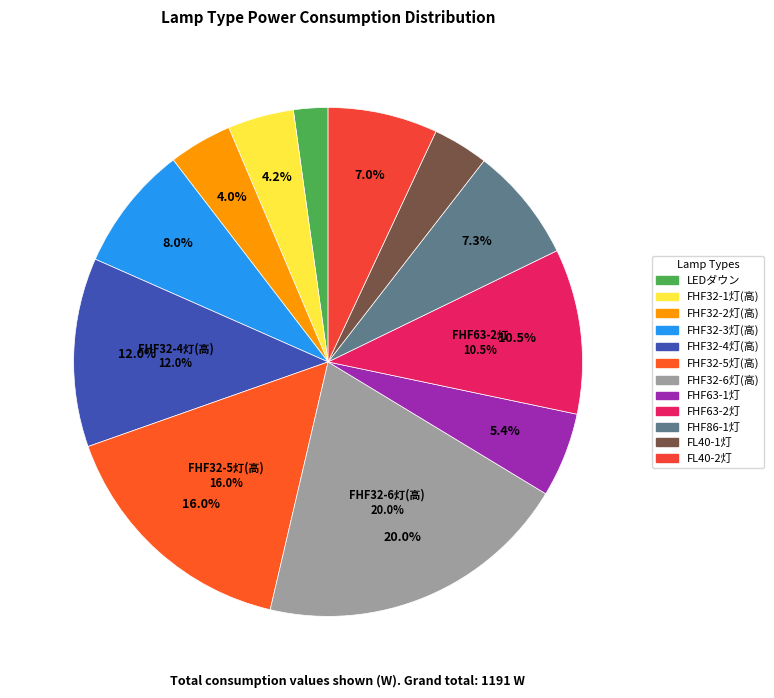

How many slices are in this pie chart?

12